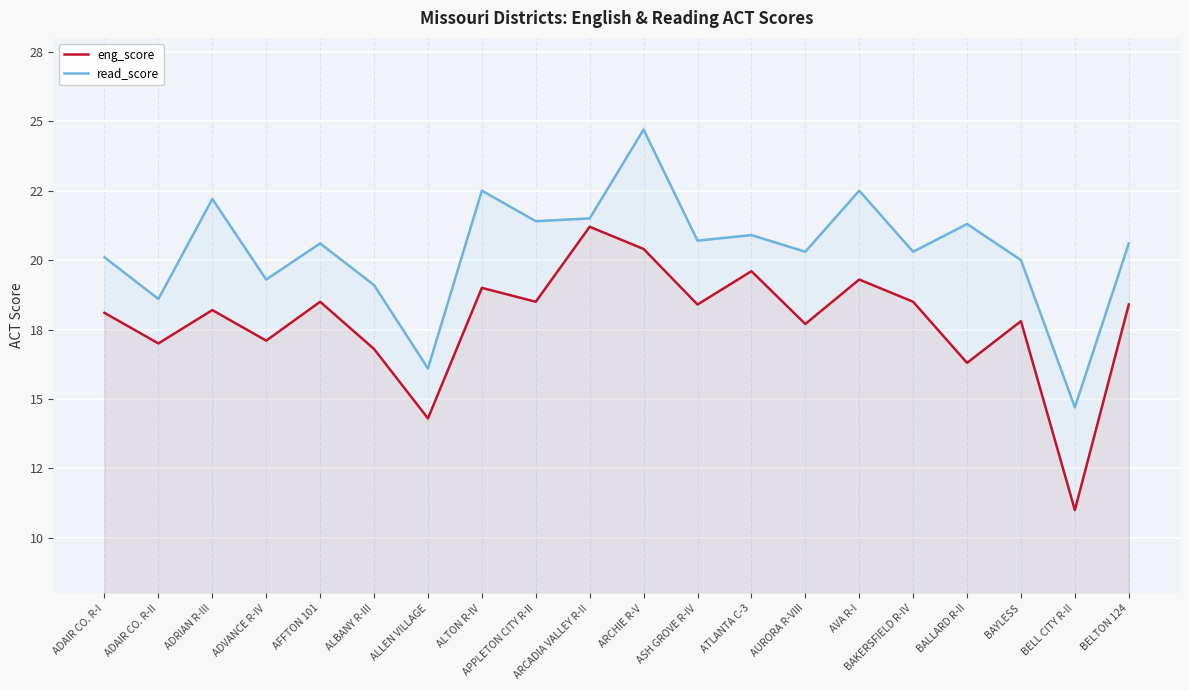

Reading left to right, extract all data points from this chart.

eng_score: ADAIR CO. R-I=18.1	ADAIR CO. R-II=17.0	ADRIAN R-III=18.2	ADVANCE R-IV=17.1	AFFTON 101=18.5	ALBANY R-III=16.8	ALLEN VILLAGE=14.3	ALTON R-IV=19.0	APPLETON CITY R-II=18.5	ARCADIA VALLEY R-II=21.2	ARCHIE R-V=20.4	ASH GROVE R-IV=18.4	ATLANTA C-3=19.6	AURORA R-VIII=17.7	AVA R-I=19.3	BAKERSFIELD R-IV=18.5	BALLARD R-II=16.3	BAYLESS=17.8	BELL CITY R-II=11.0	BELTON 124=18.4
read_score: ADAIR CO. R-I=20.1	ADAIR CO. R-II=18.6	ADRIAN R-III=22.2	ADVANCE R-IV=19.3	AFFTON 101=20.6	ALBANY R-III=19.1	ALLEN VILLAGE=16.1	ALTON R-IV=22.5	APPLETON CITY R-II=21.4	ARCADIA VALLEY R-II=21.5	ARCHIE R-V=24.7	ASH GROVE R-IV=20.7	ATLANTA C-3=20.9	AURORA R-VIII=20.3	AVA R-I=22.5	BAKERSFIELD R-IV=20.3	BALLARD R-II=21.3	BAYLESS=20.0	BELL CITY R-II=14.7	BELTON 124=20.6